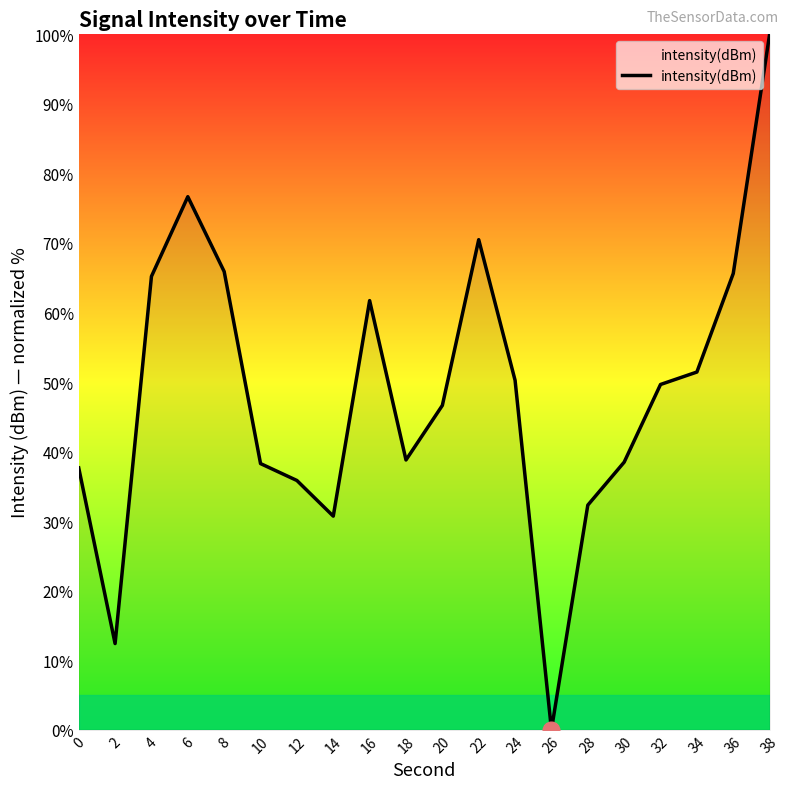

What is the difference between the maximum and minimum values?

100.0